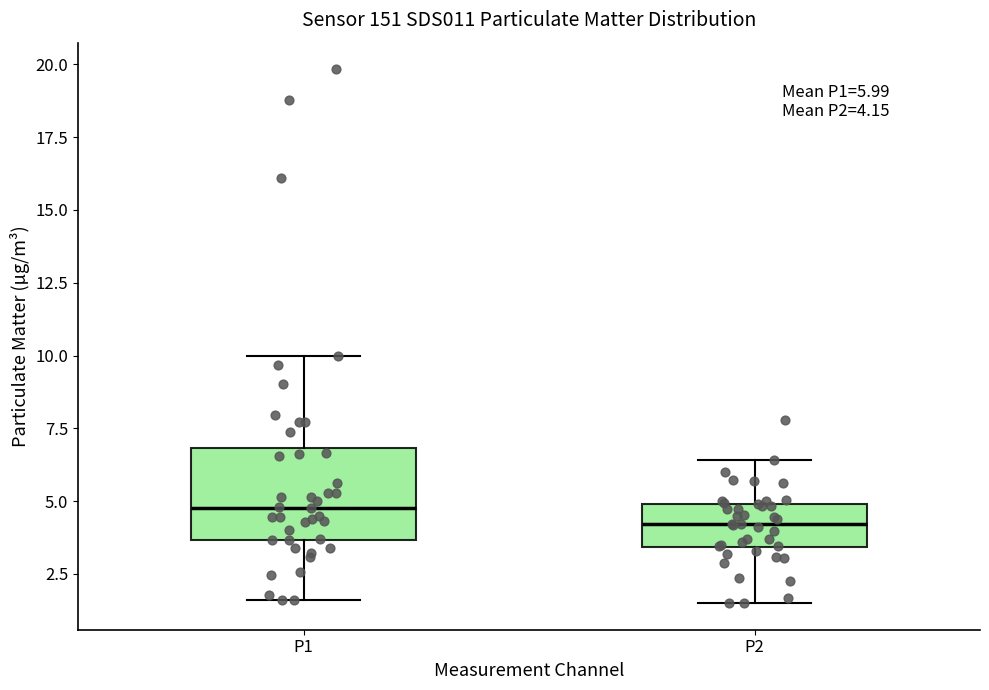

Which box is the tallest, from its lower edge to its upper edge?

P1